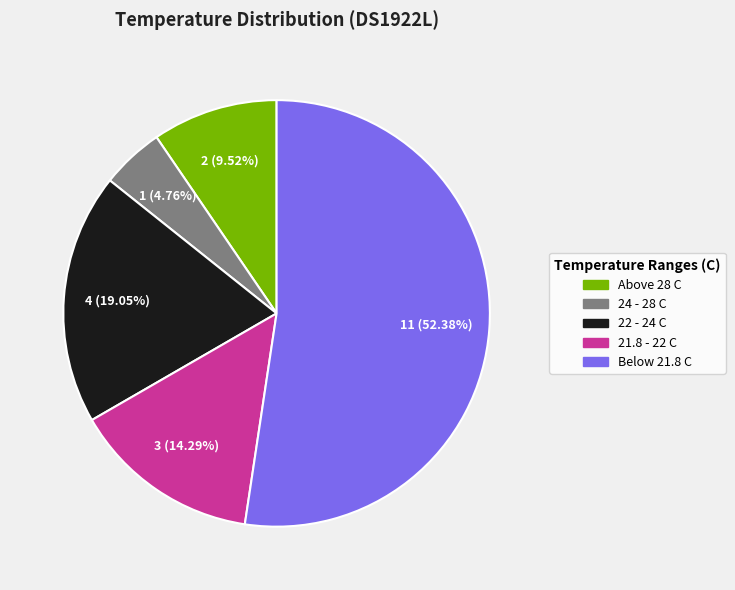

Does any single category account for the majority?

Yes